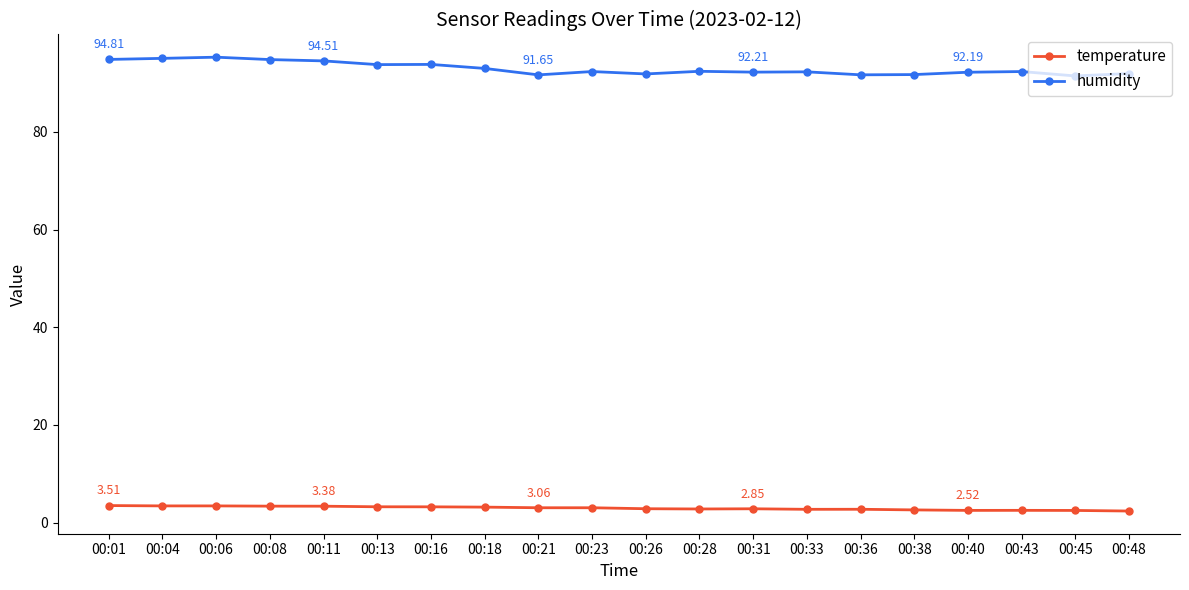

How many lines are shown in the chart?

2